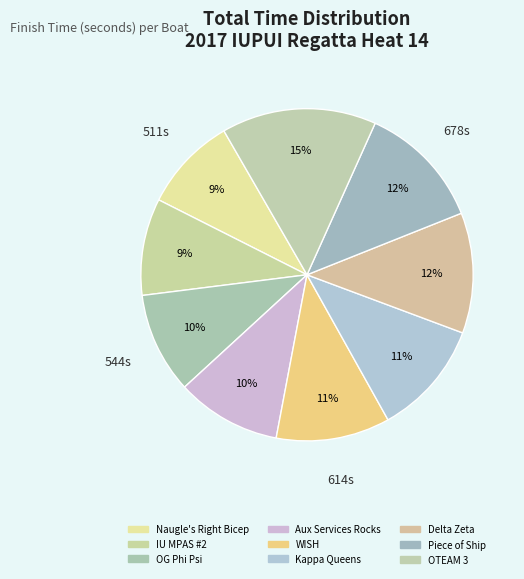

How many segments does this pie chart have?

9